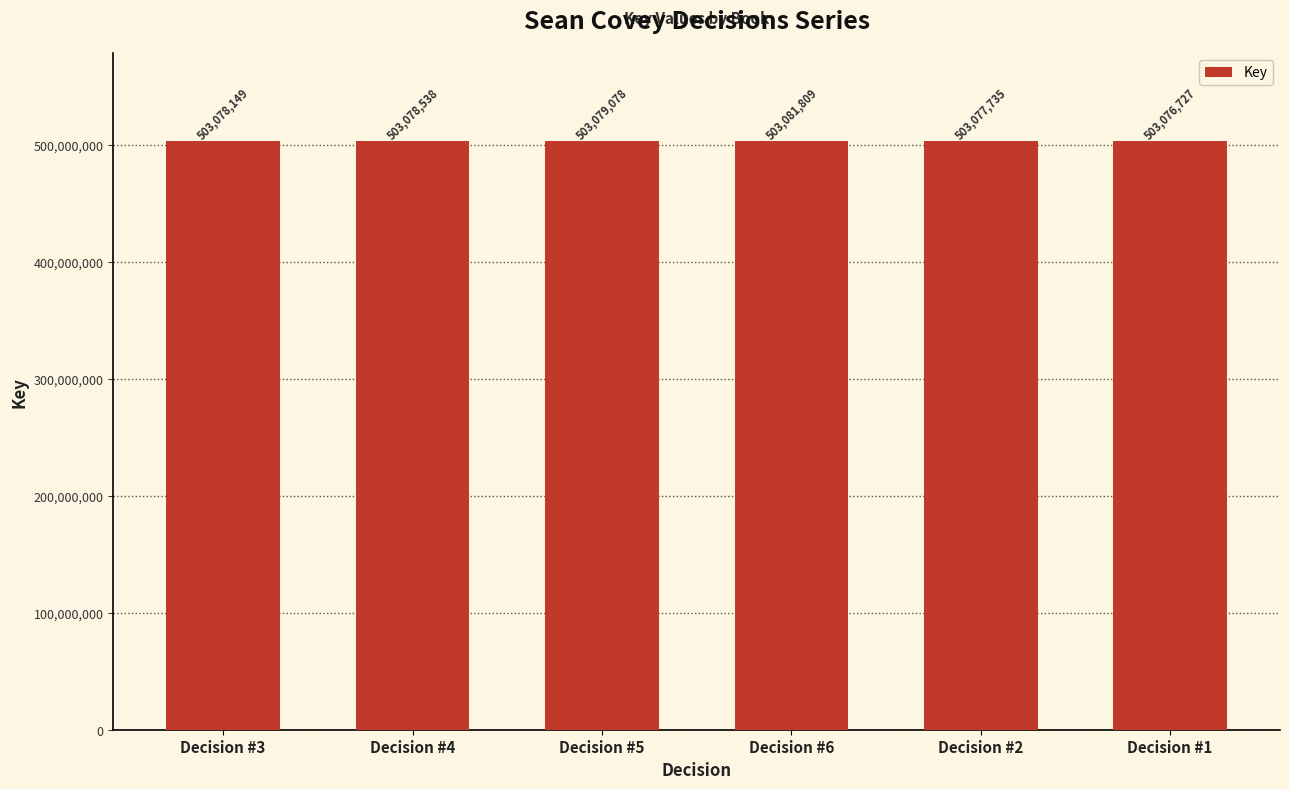

What is the difference between the values at Decision #2 and Decision #3?

414